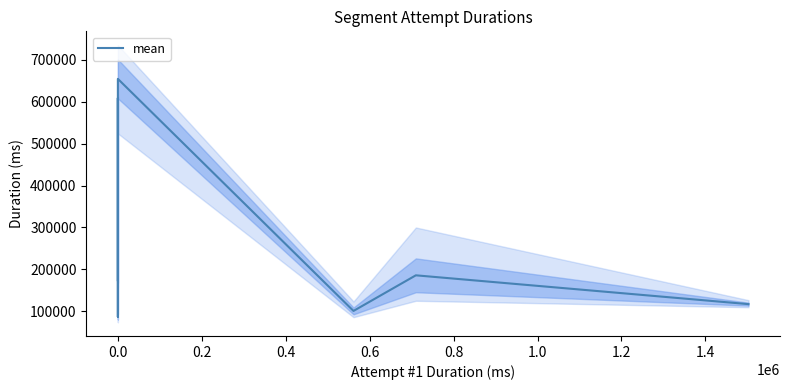

Is it true that the value at 0.0 is 521315.0?

False